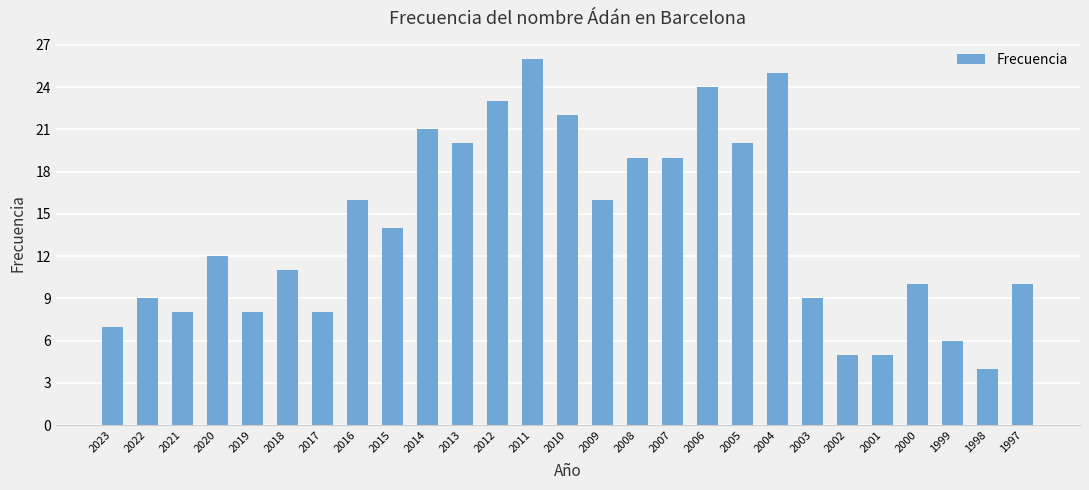

What value does the data have at 2015?

14